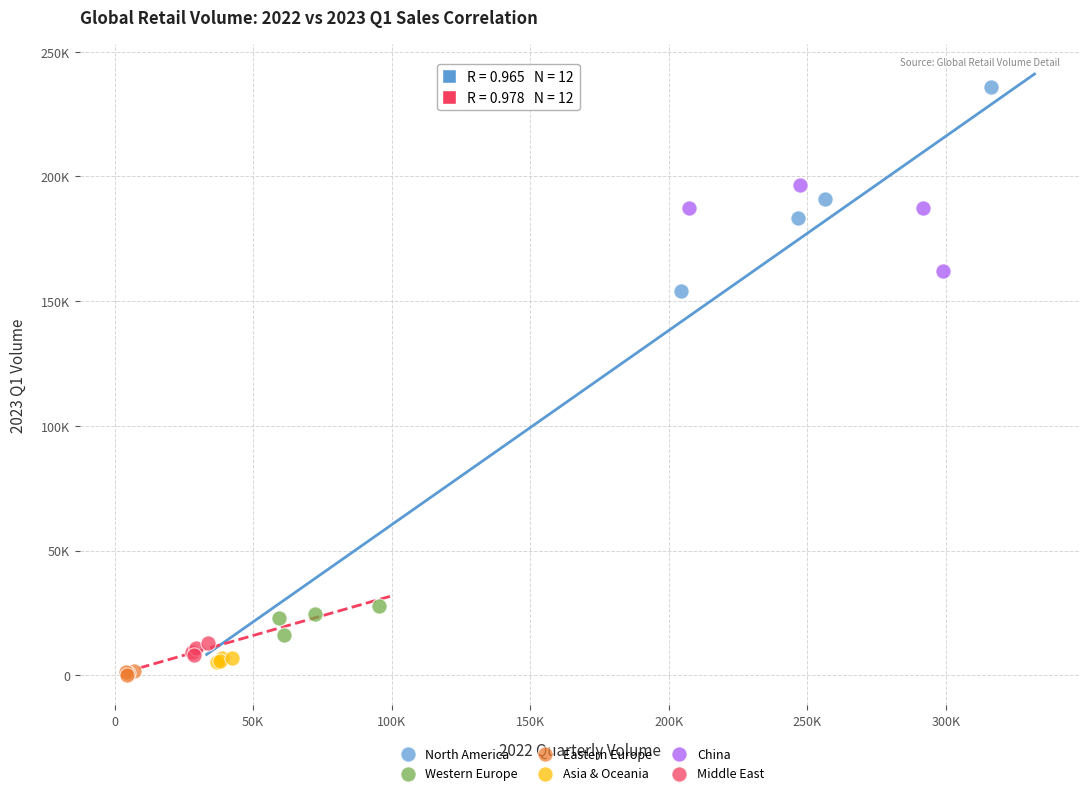

Which series reaches the maximum Y coordinate?

North America